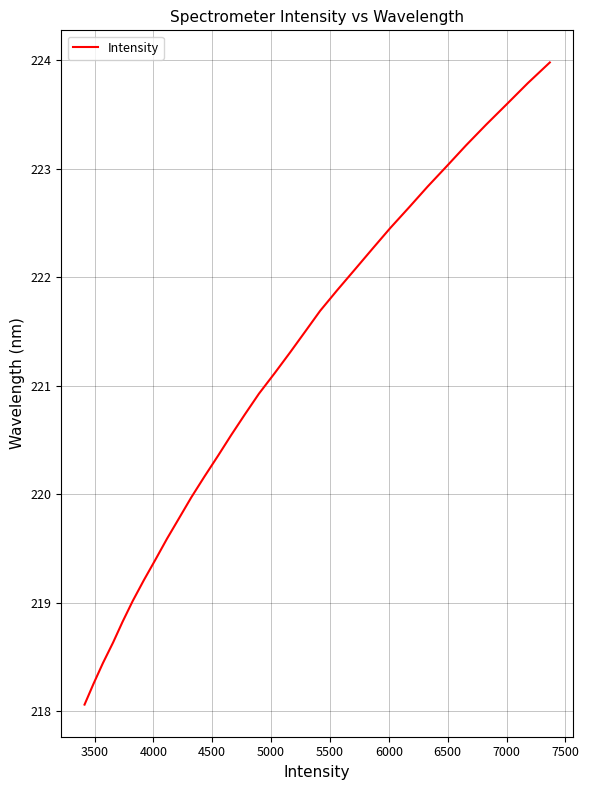

What is the minimum value shown in the chart?

218.1